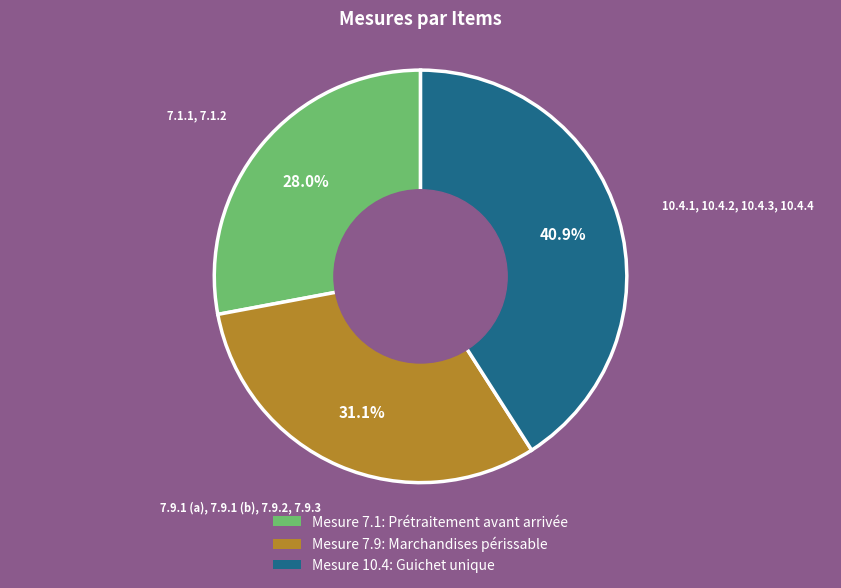

Is there any slice that represents more than half of the pie?

No